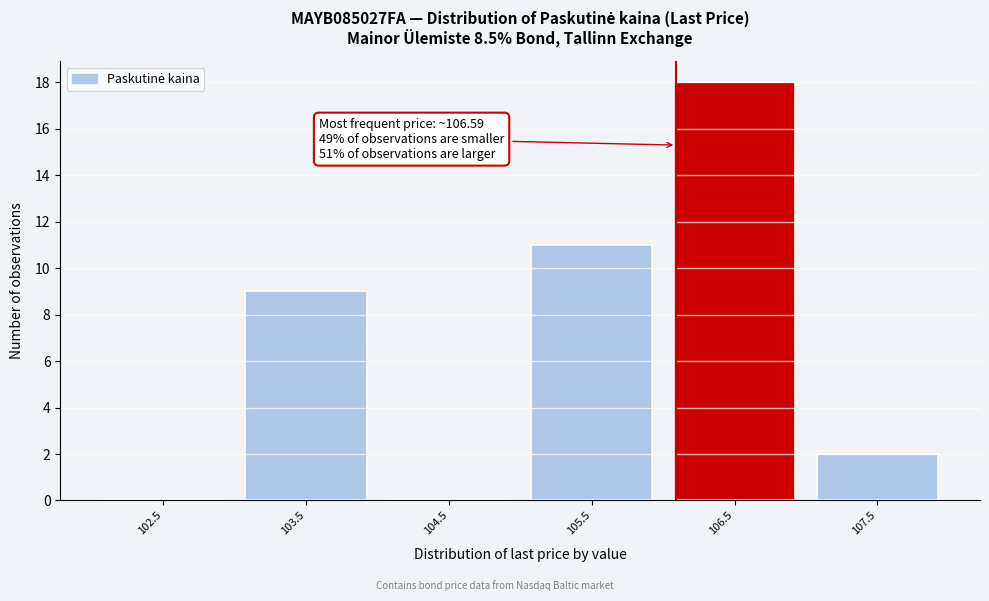

Reading left to right, extract all data points from this chart.

102.5=0	103.5=9	104.5=0	105.5=11	106.5=18	107.5=2